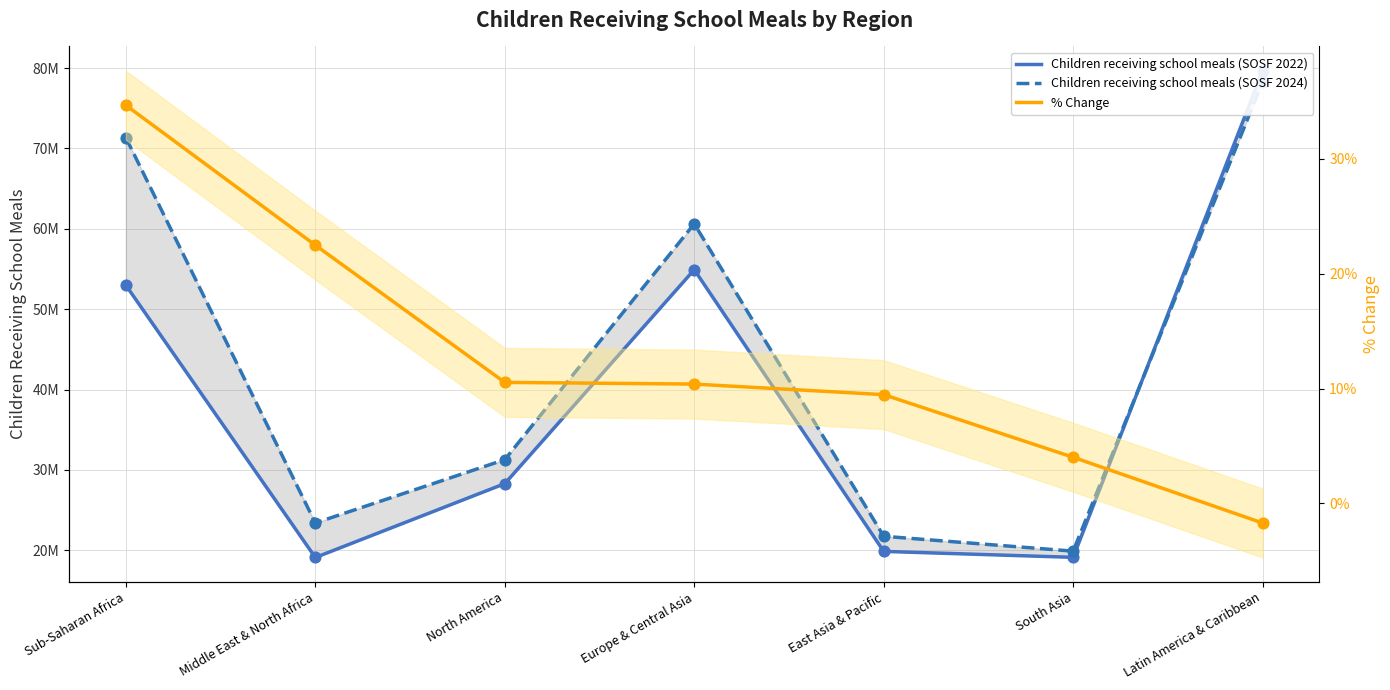

At how many categories does at least one series exceed 66105731?

2